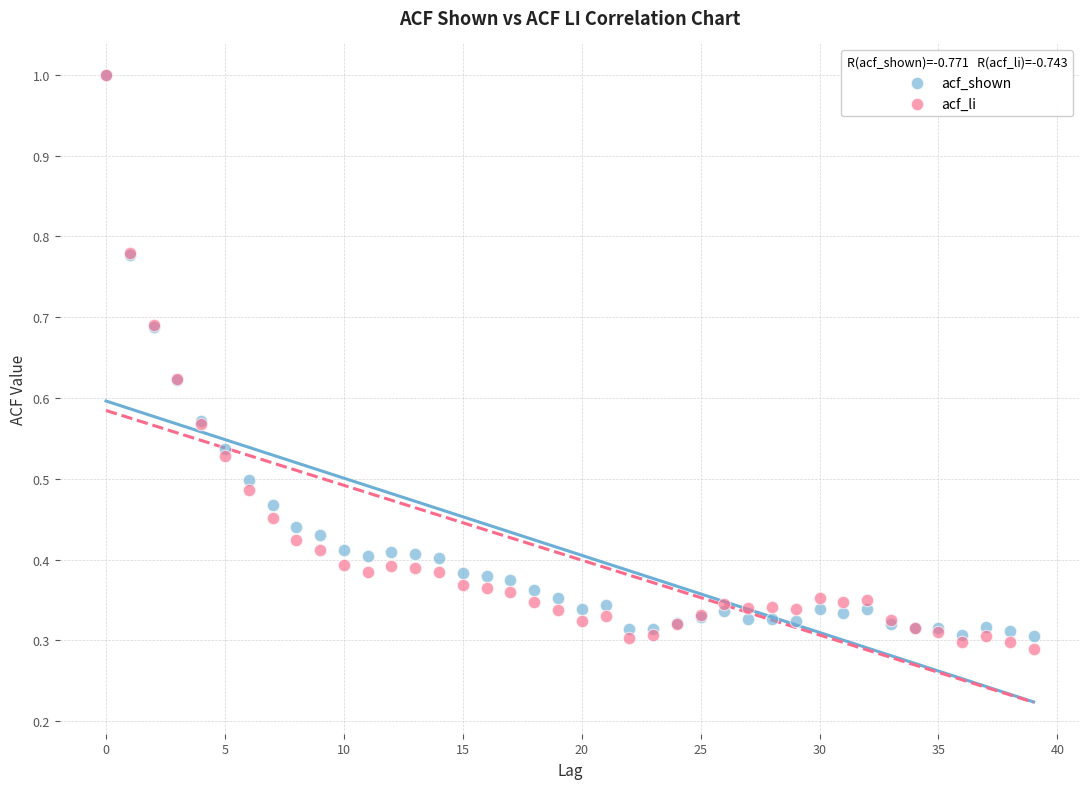

What are all the series names shown in the legend?

acf_shown, acf_li